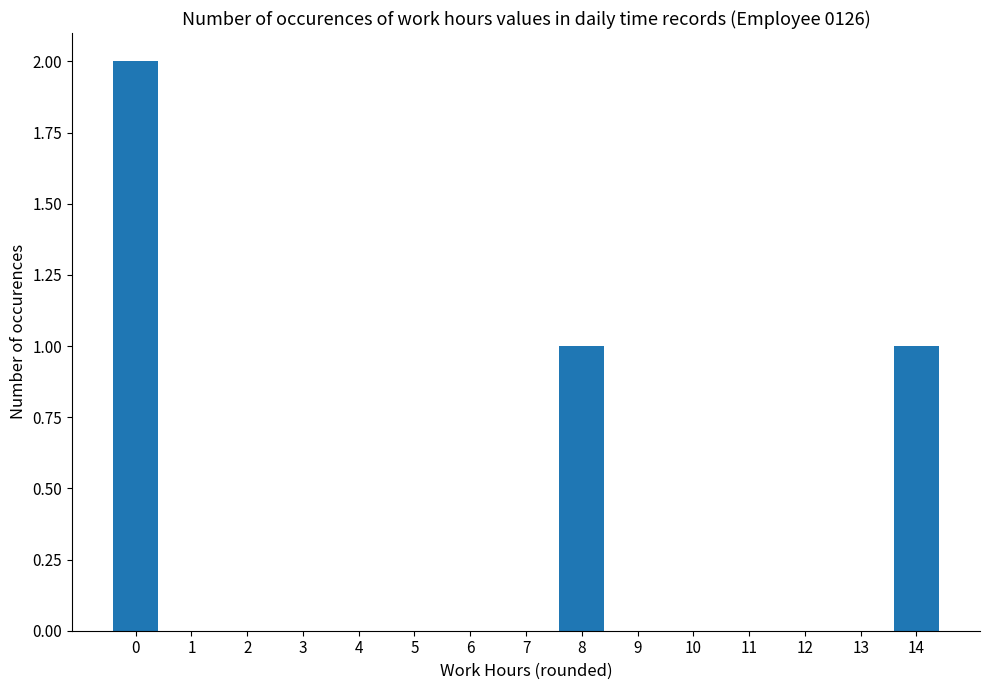

The value at 13 is -1. True or false?

False